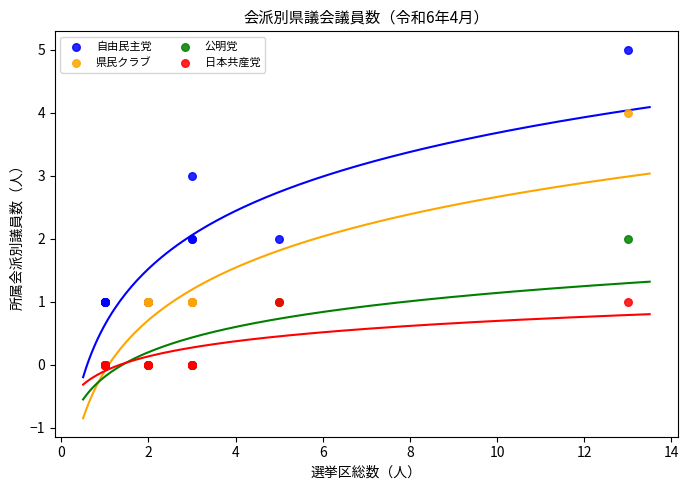

What are all the series names shown in the legend?

自由民主党, 県民クラブ, 公明党, 日本共産党